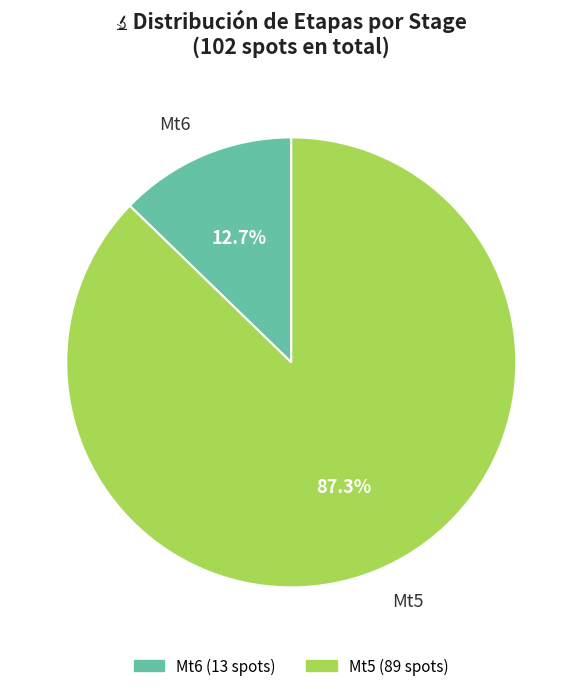

To the nearest percent, what is the difference between the Mt5 and Mt6 slice percentages?

75%